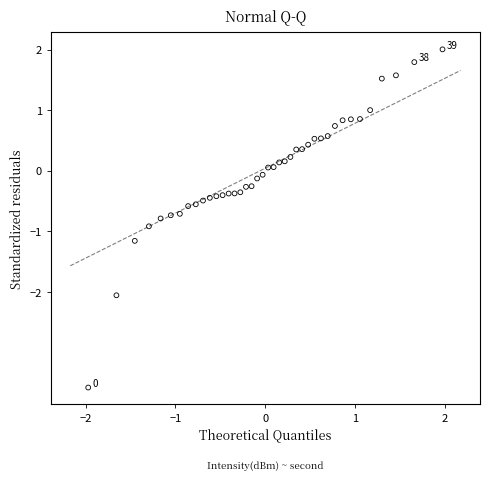

What is the range of Y values (max minus min)?

5.6